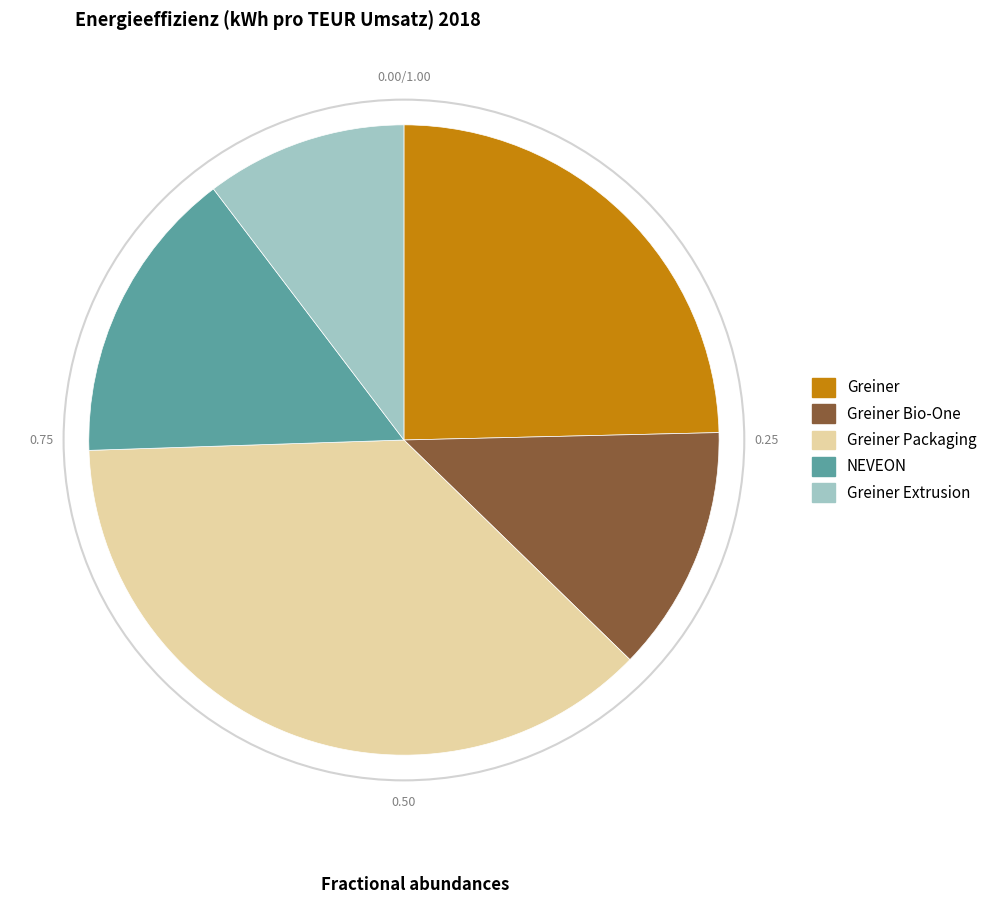

Is it true that Greiner Packaging is 37% of the pie?

True